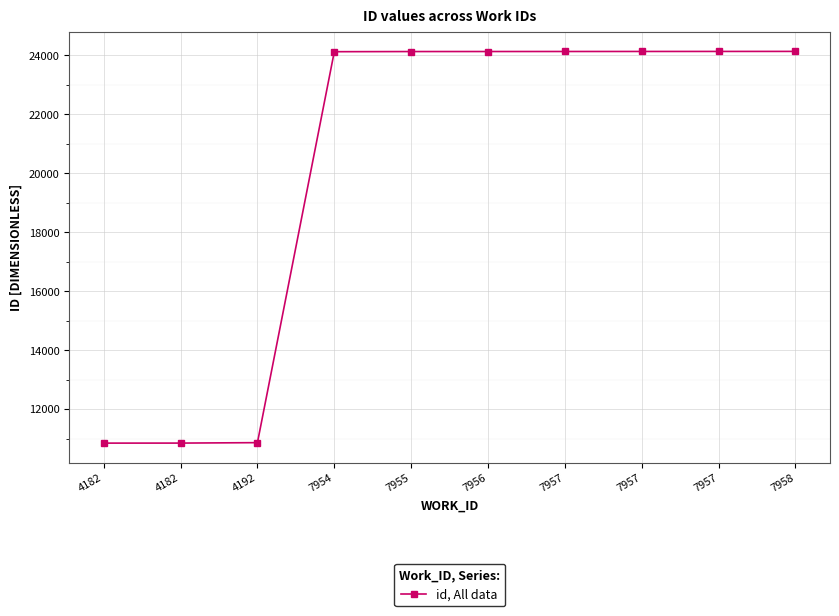

How many lines are shown in the chart?

1